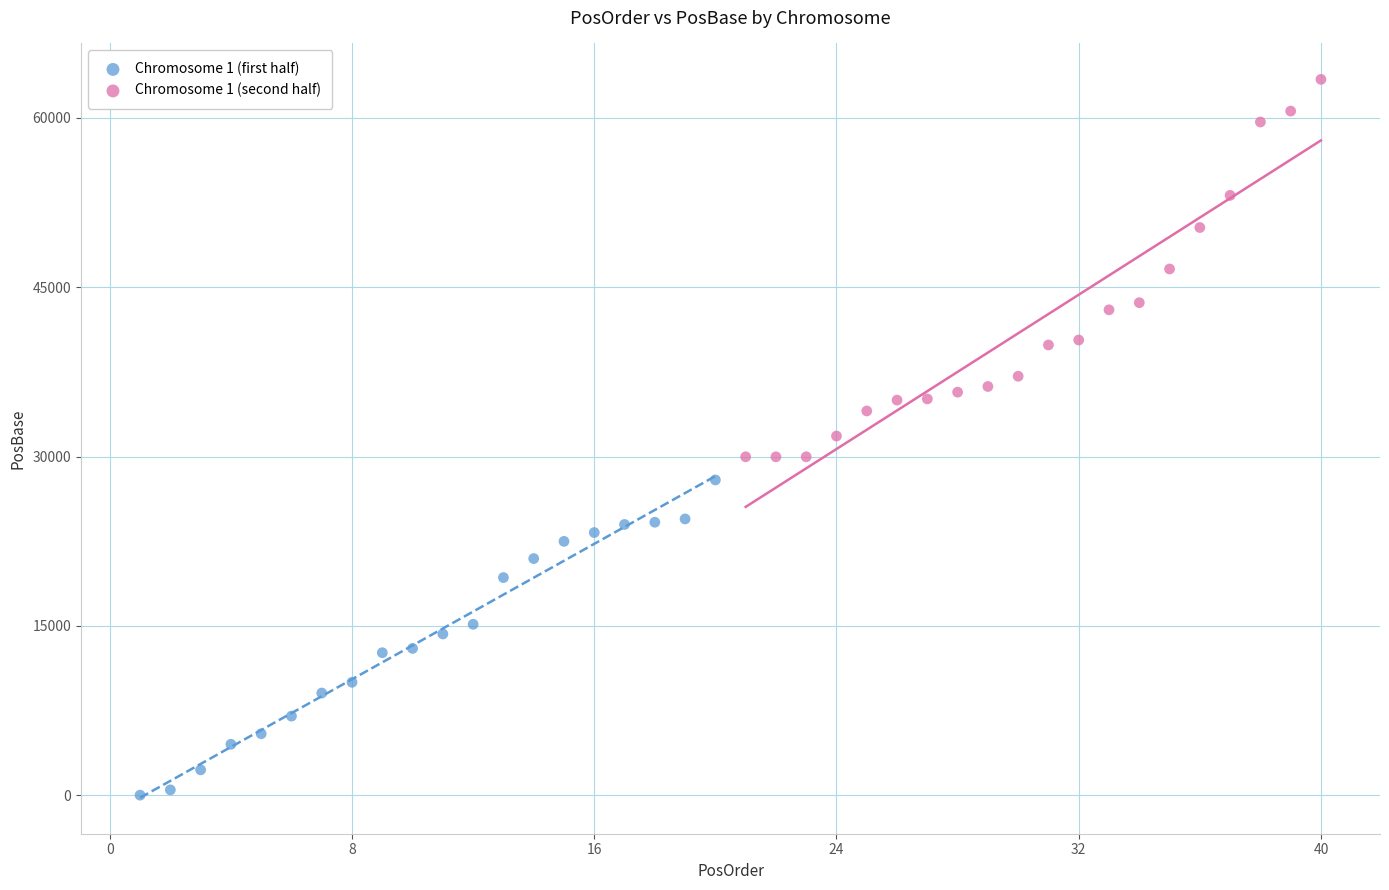

Which series has the largest Y range (max minus min)?

Chromosome 1 (second half)